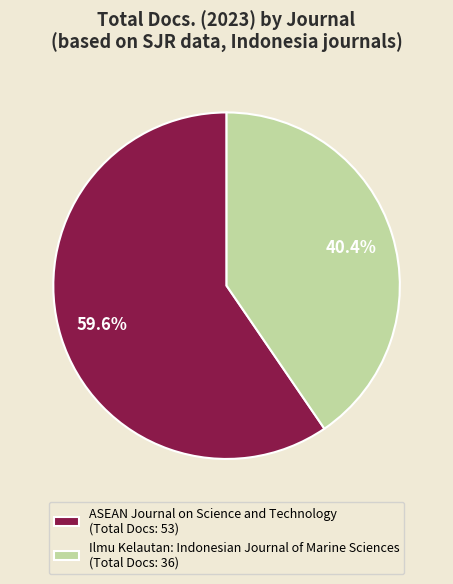

Does any single category account for the majority?

Yes